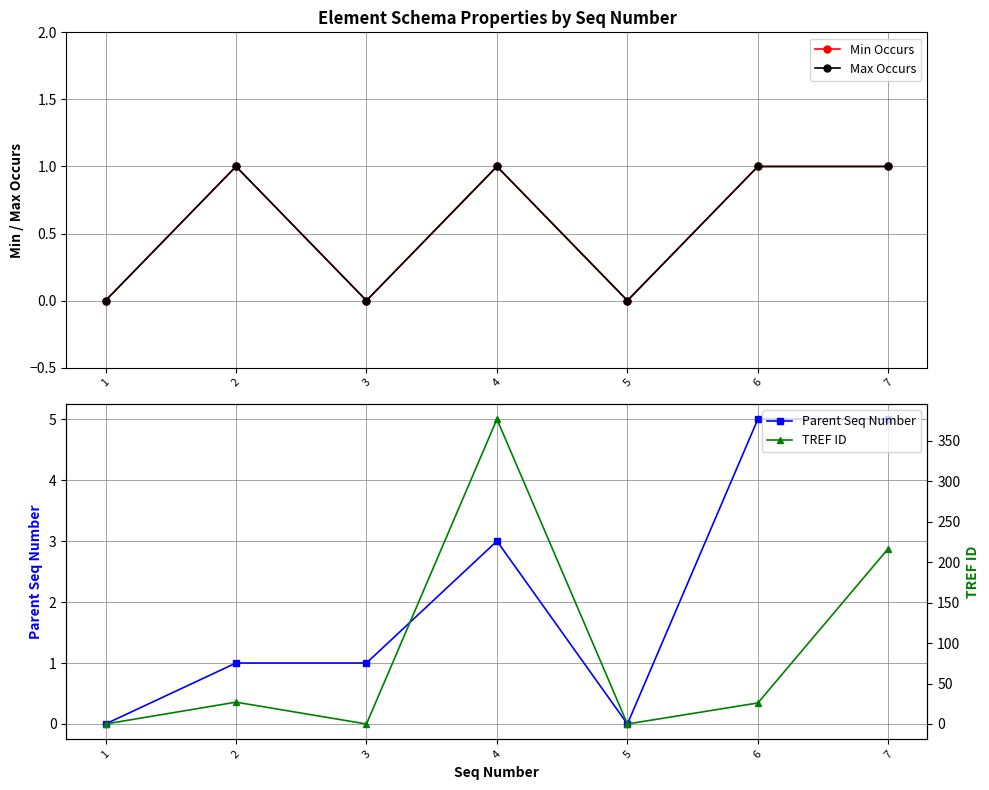

Which has a higher value, 7 or 2?

7